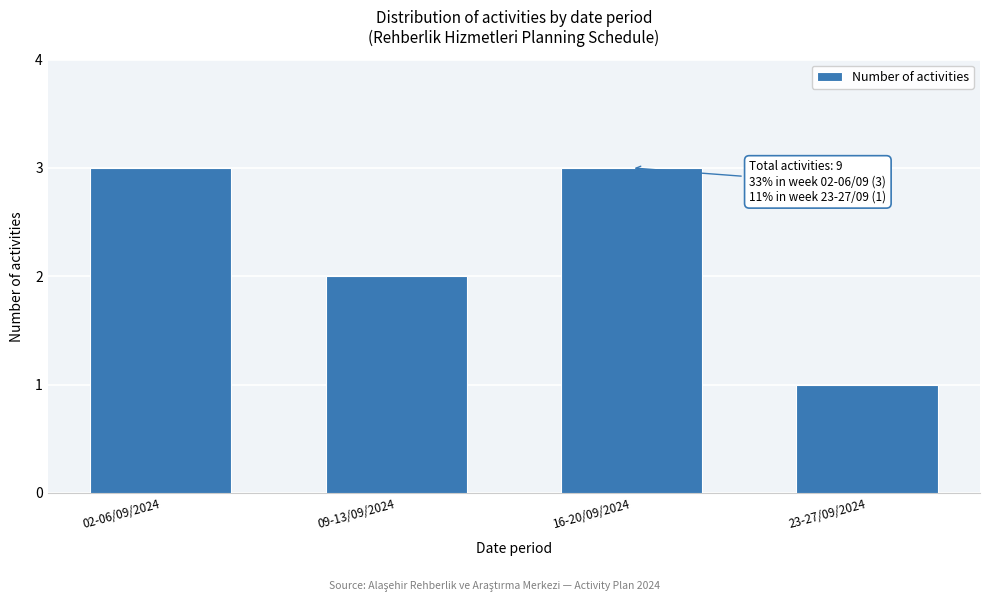

Reading left to right, extract all data points from this chart.

3	2	3	1